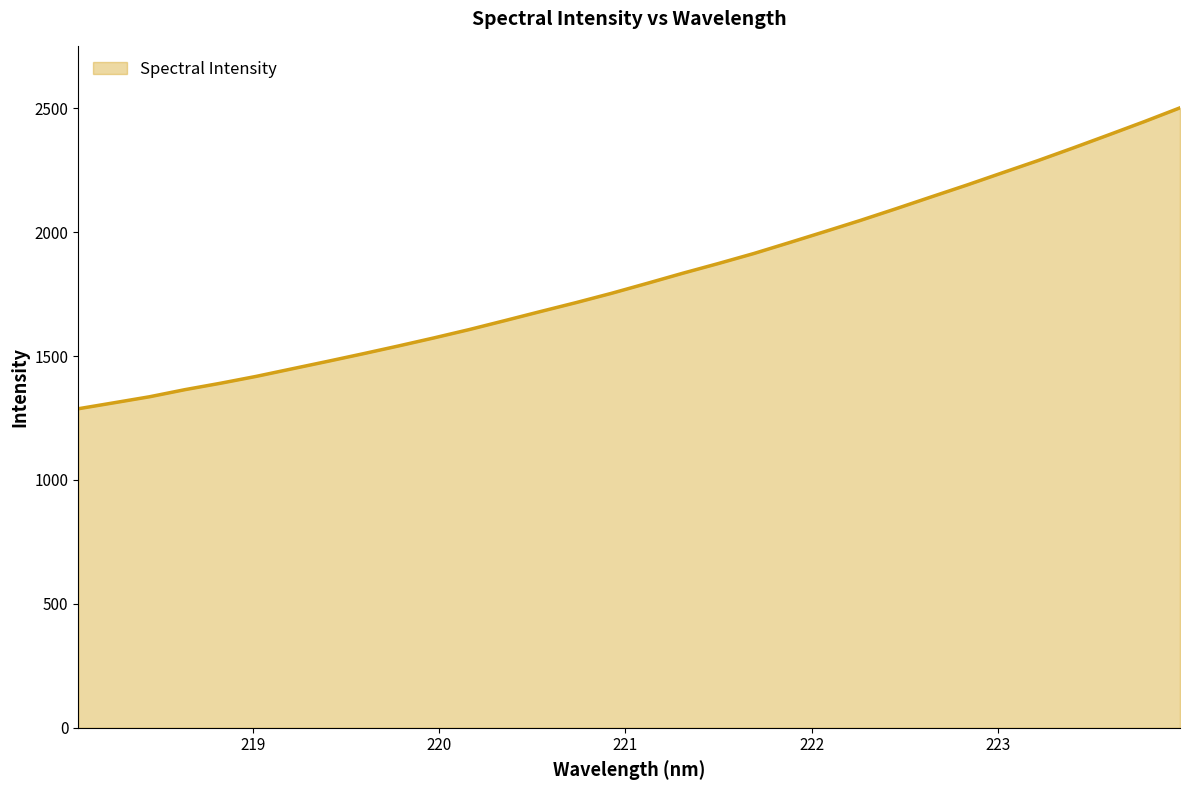

What is the greatest value displayed?

2501.7